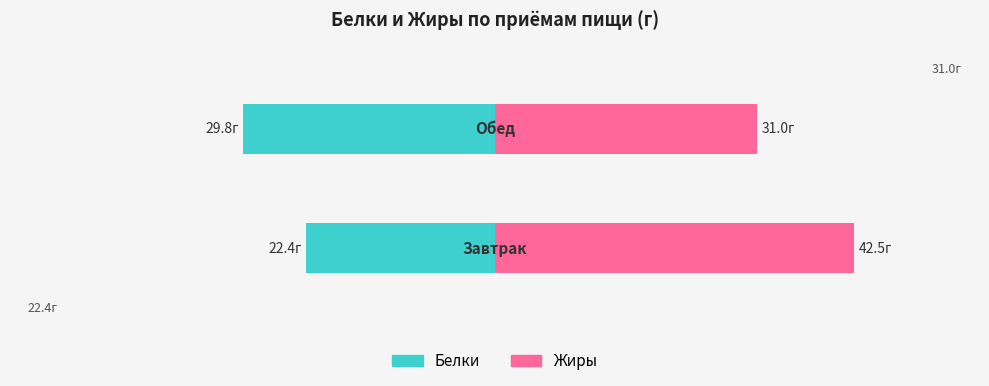

What is the spread (max minus min) of values at 1?

60.8